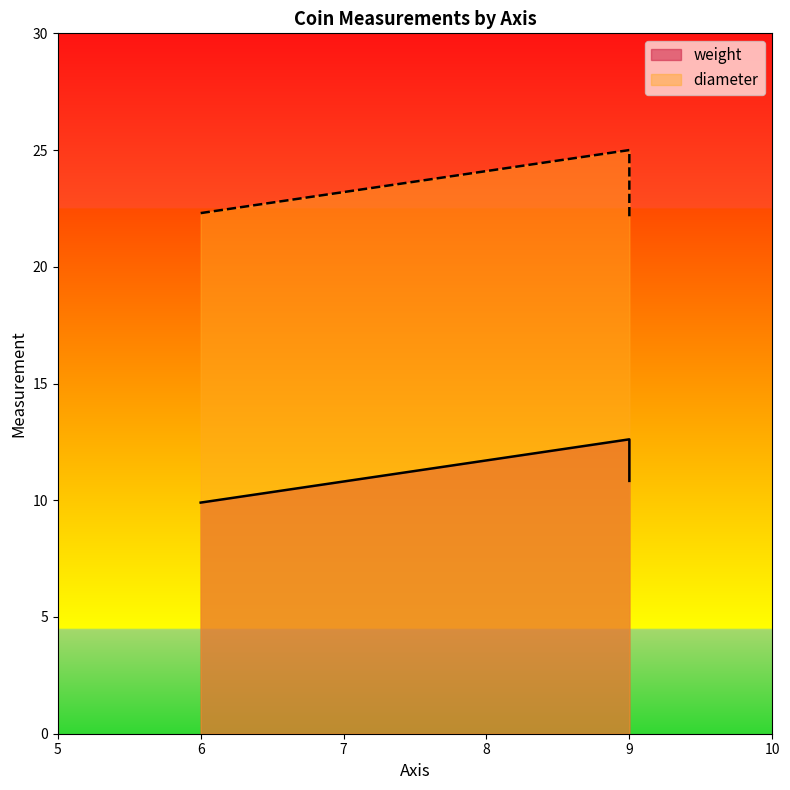

Which series has the widest spread of values?

diameter